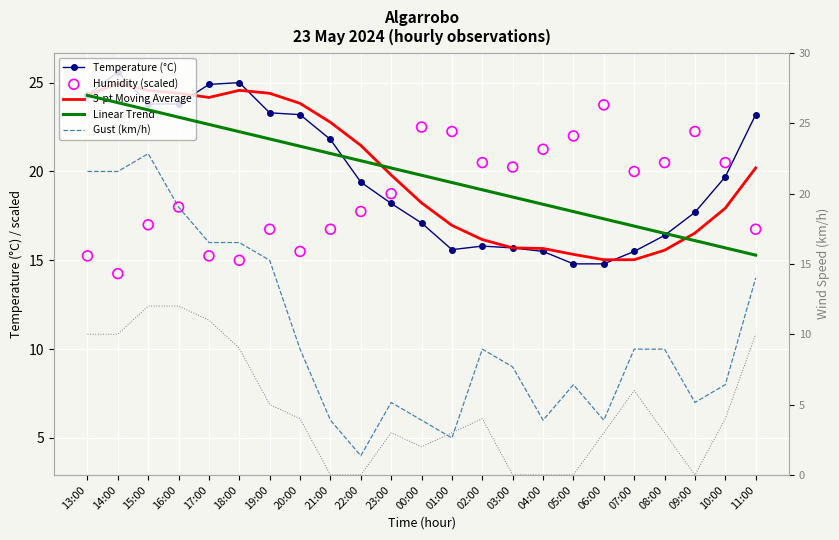

Which series has the largest Y range (max minus min)?

Gust (km/h)